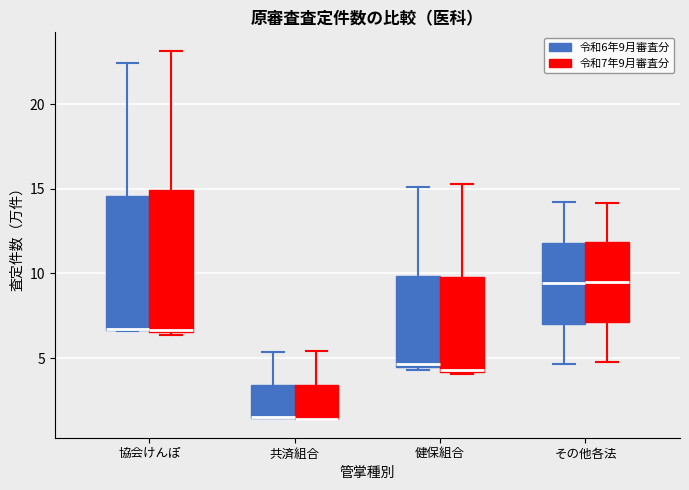

Where is the lower edge of the box for 協会けんぽ (令和6年9月審査分) on the y-axis? The values are not printed on the chart, so give them approximately, as read against the axis.

6.5